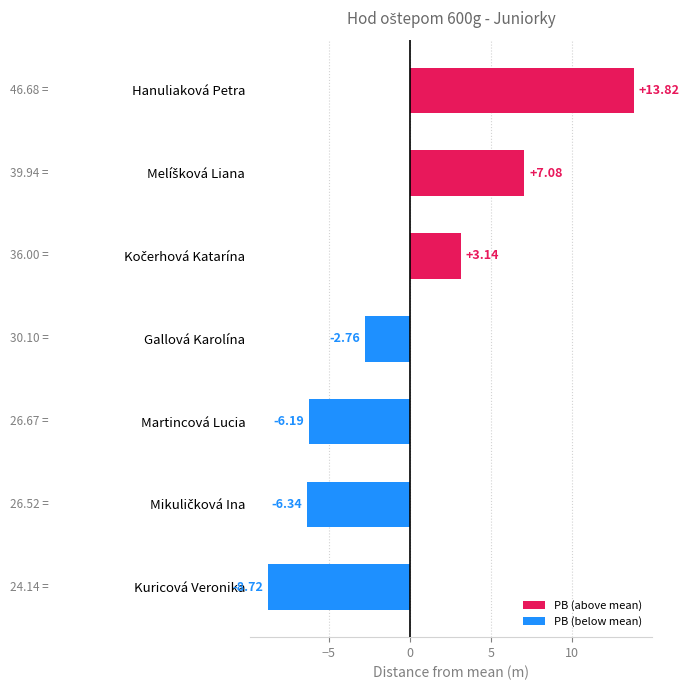

How many series are shown in this chart?

1